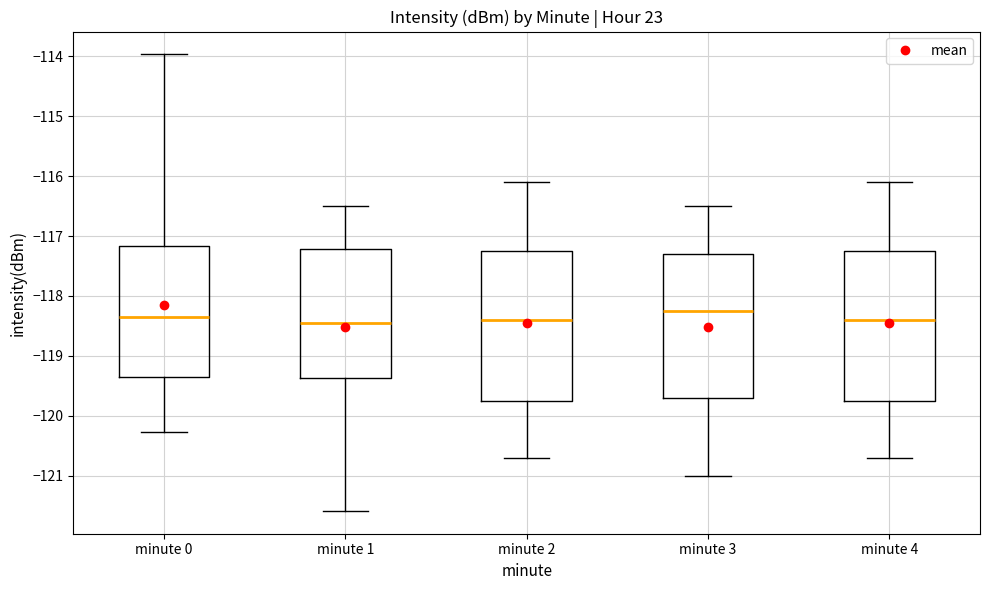

Reading left to right, transcribe this box plot: for each box, give where its median line is, the range the box spans, and where its two whiskers end, as read against the y-axis. The values are not printed on the chart, so give them approximately, as read against the axis.

minute 0: median -118.3, box -119.4 to -117.2, whiskers -120.3 to -114.0
minute 1: median -118.4, box -119.4 to -117.2, whiskers -121.6 to -116.5
minute 2: median -118.4, box -119.7 to -117.2, whiskers -120.7 to -116.1
minute 3: median -118.2, box -119.7 to -117.3, whiskers -121.0 to -116.5
minute 4: median -118.4, box -119.7 to -117.2, whiskers -120.7 to -116.1